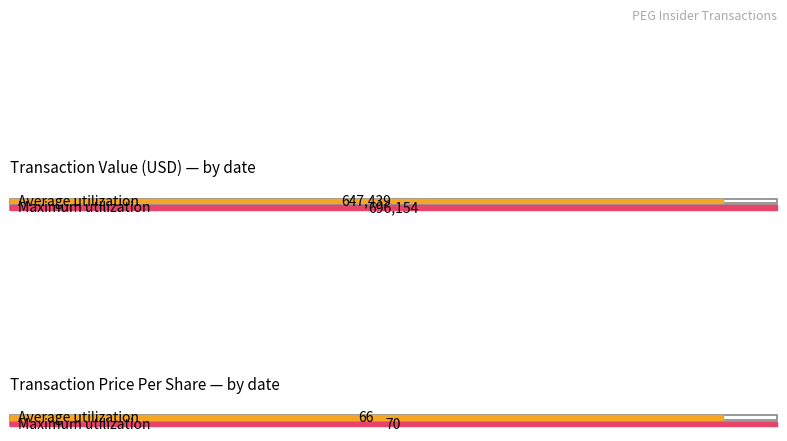

Is it true that transactionPricePerShare equals 37.3 at 2022-02-01?

False